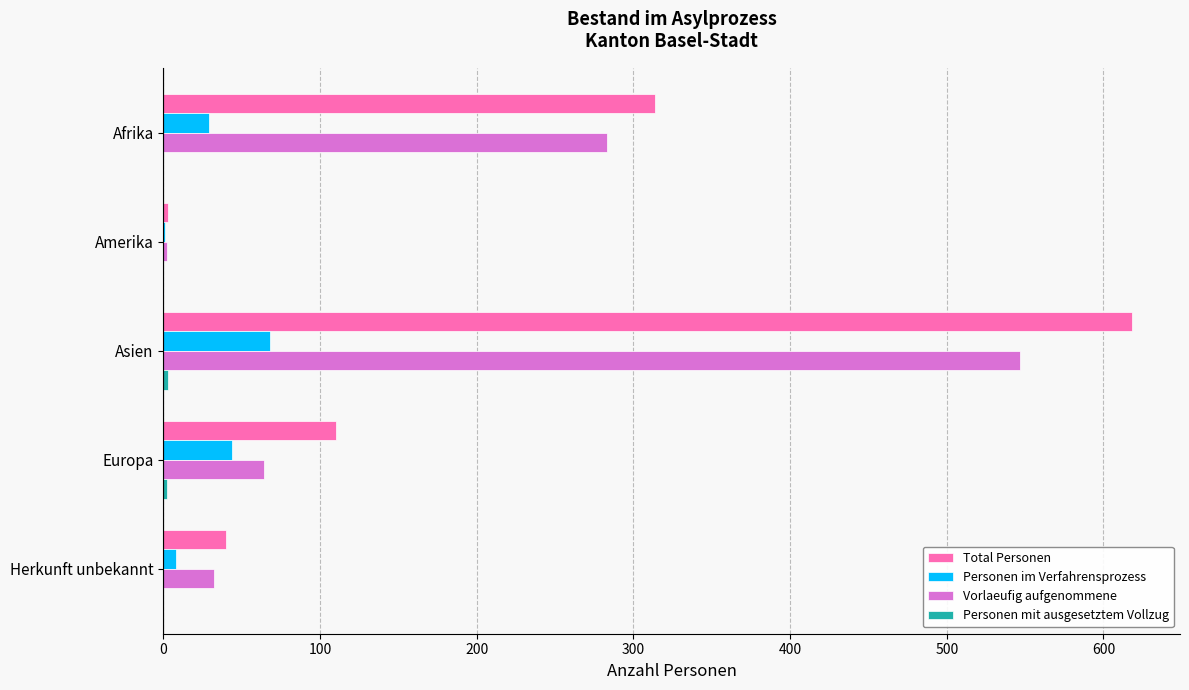

Which series has the widest spread of values?

Total Personen